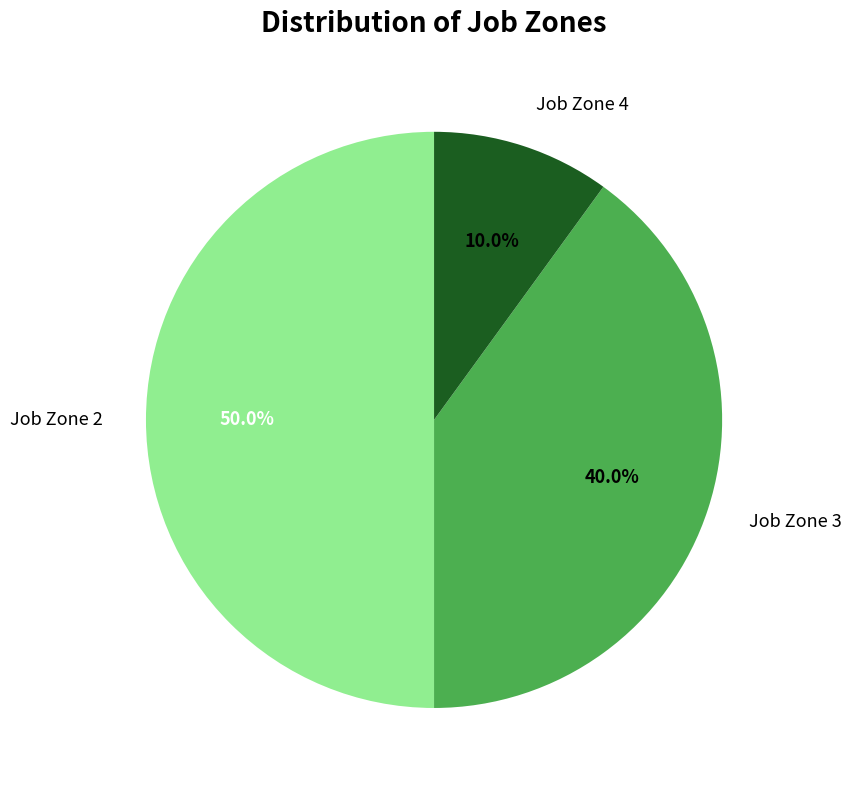

Count the number of slices in the pie.

3